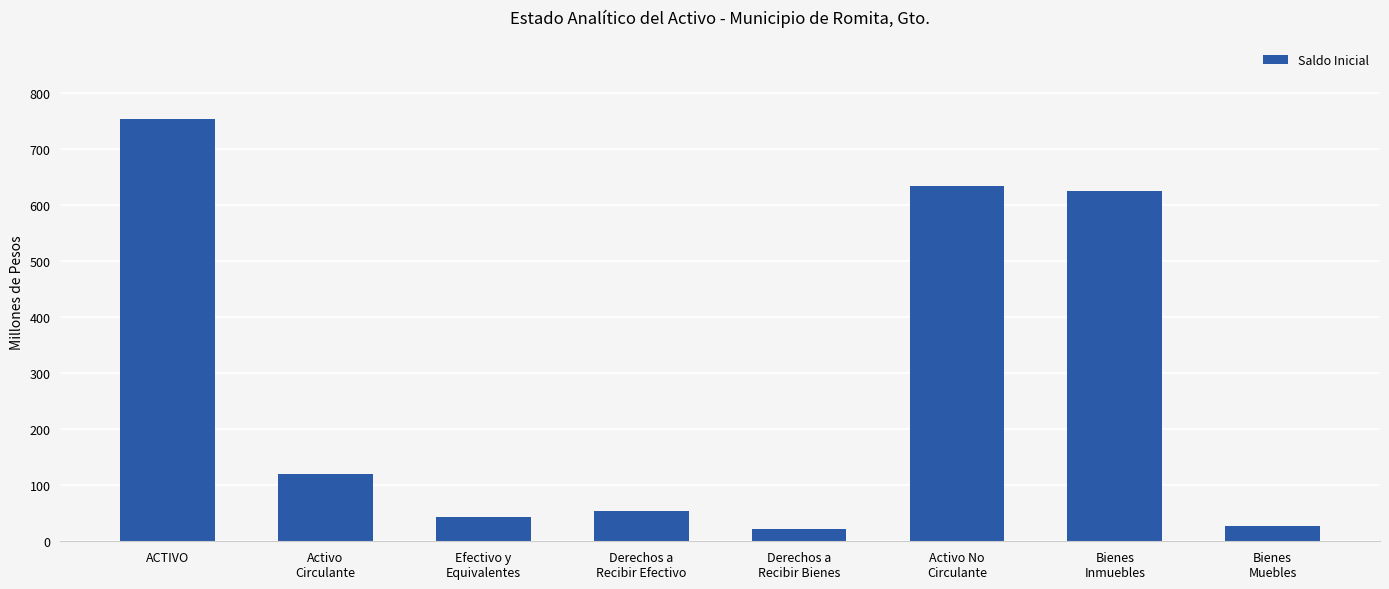

What is the maximum value shown in the chart?

754.6